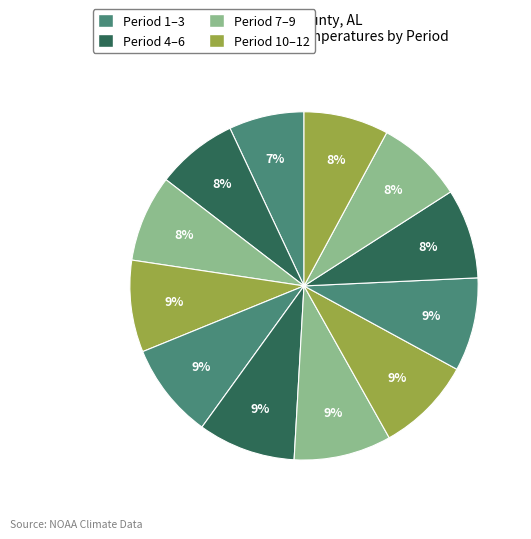

What is the largest slice in the pie chart?

Period 6